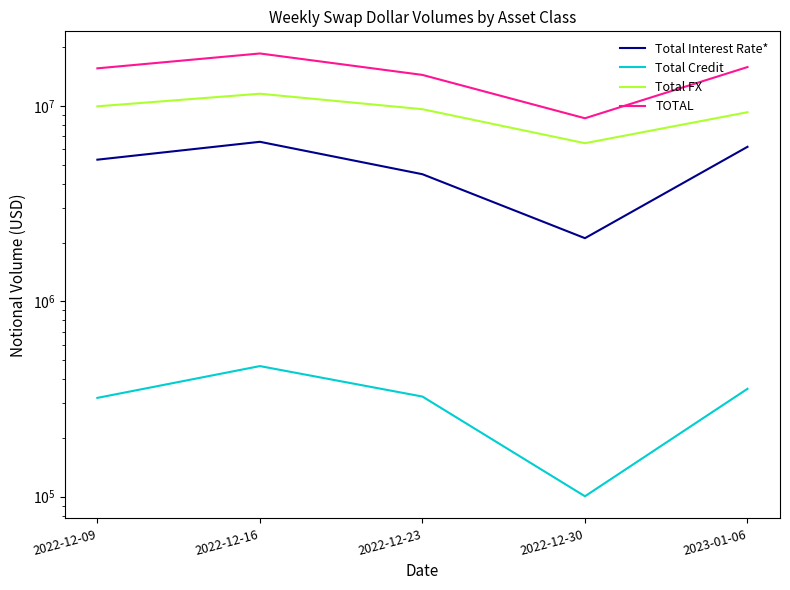

At which label is TOTAL closest to 13639441?

2022-12-23